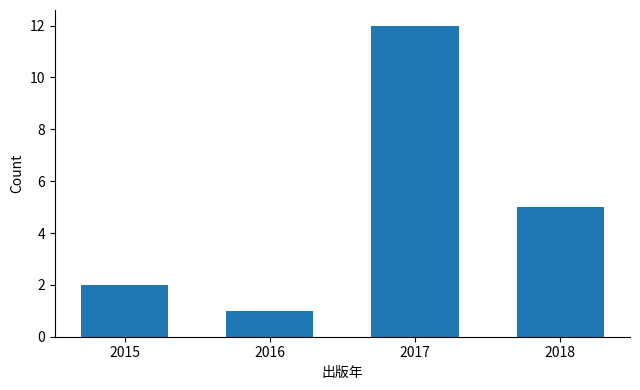

Reading right to left, what are all the values shown in this chart?

5	12	1	2